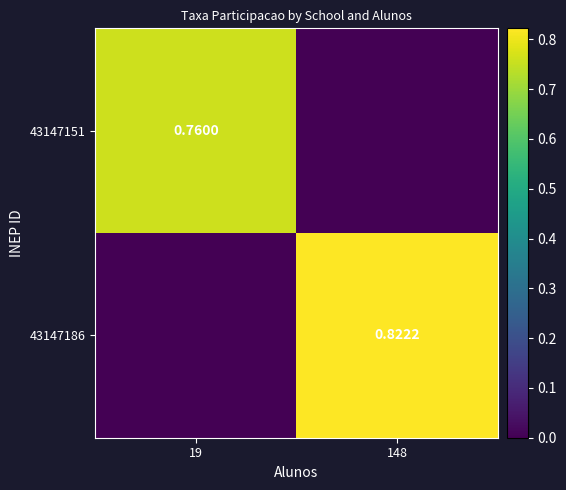

At which category is the sum across all series the highest?

148